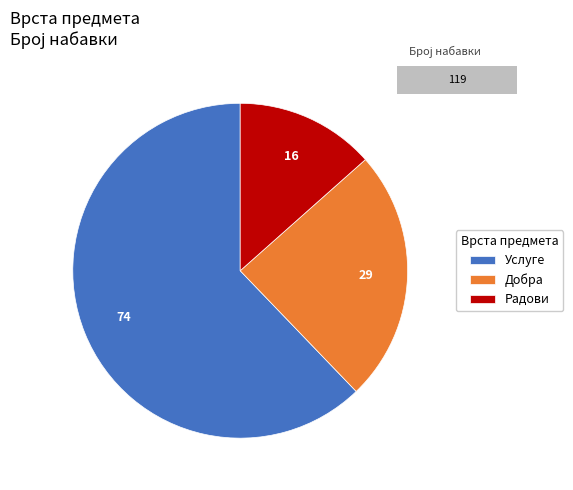

How many slices are in this pie chart?

3